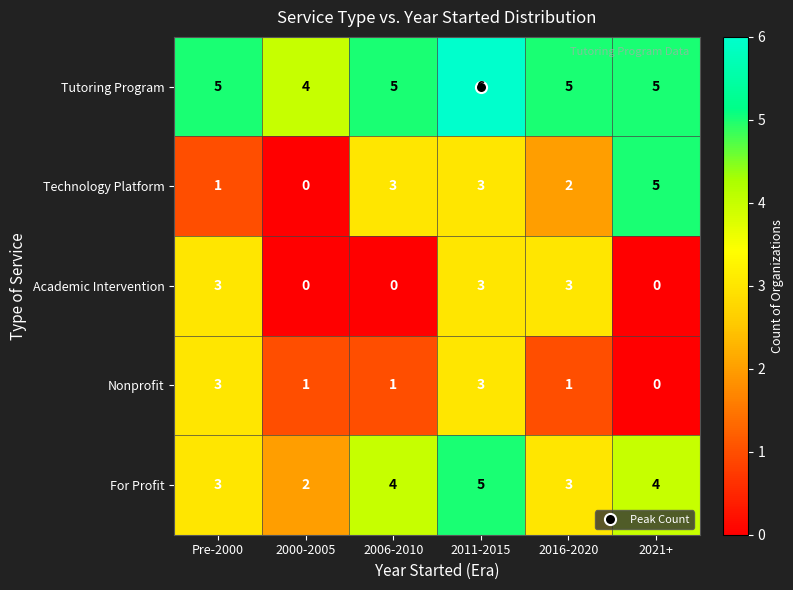

Which series has the largest range (max minus min)?

Technology Platform